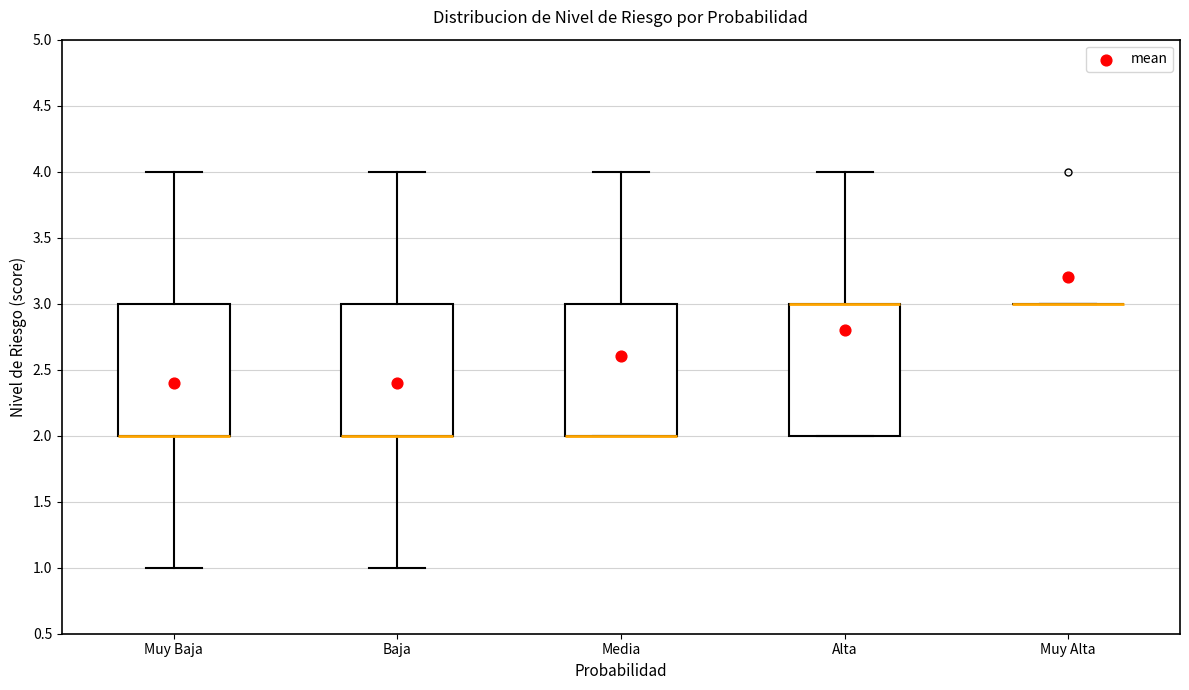

Where is the upper edge of the box for Baja on the y-axis? The values are not printed on the chart, so give them approximately, as read against the axis.

3